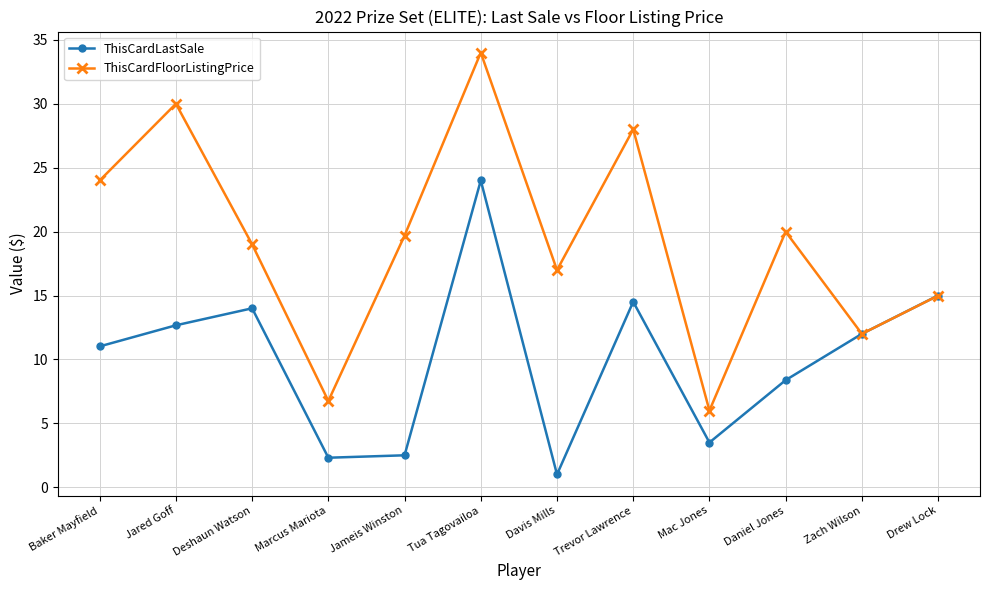

How many interior local valleys does the ThisCardLastSale series have?

3